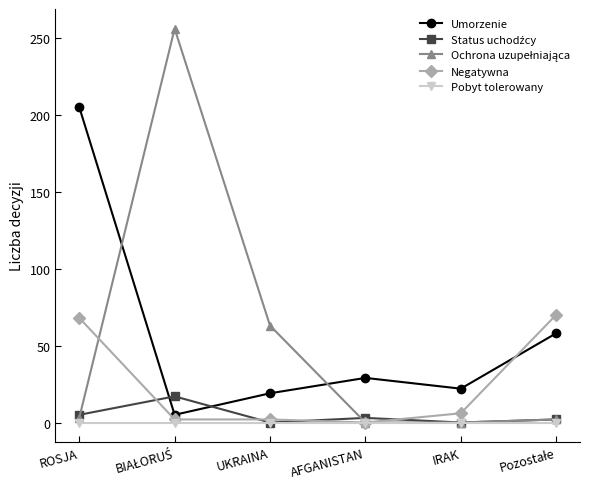

What is the label of the 3rd point from the left?

UKRAINA